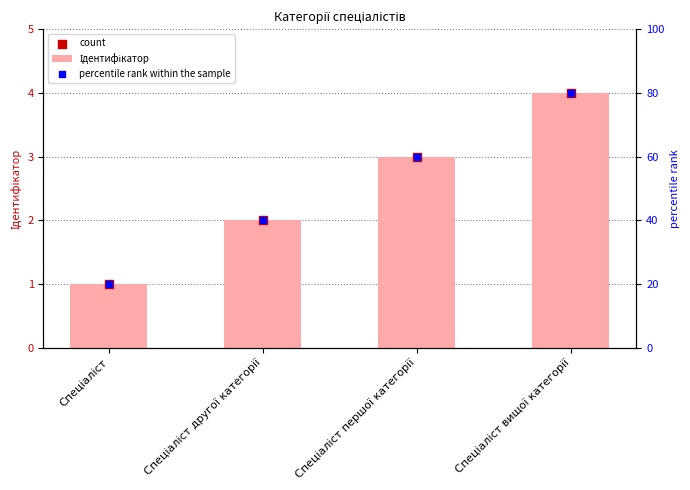

Which series has the largest total across all categories?

percentile rank within the sample